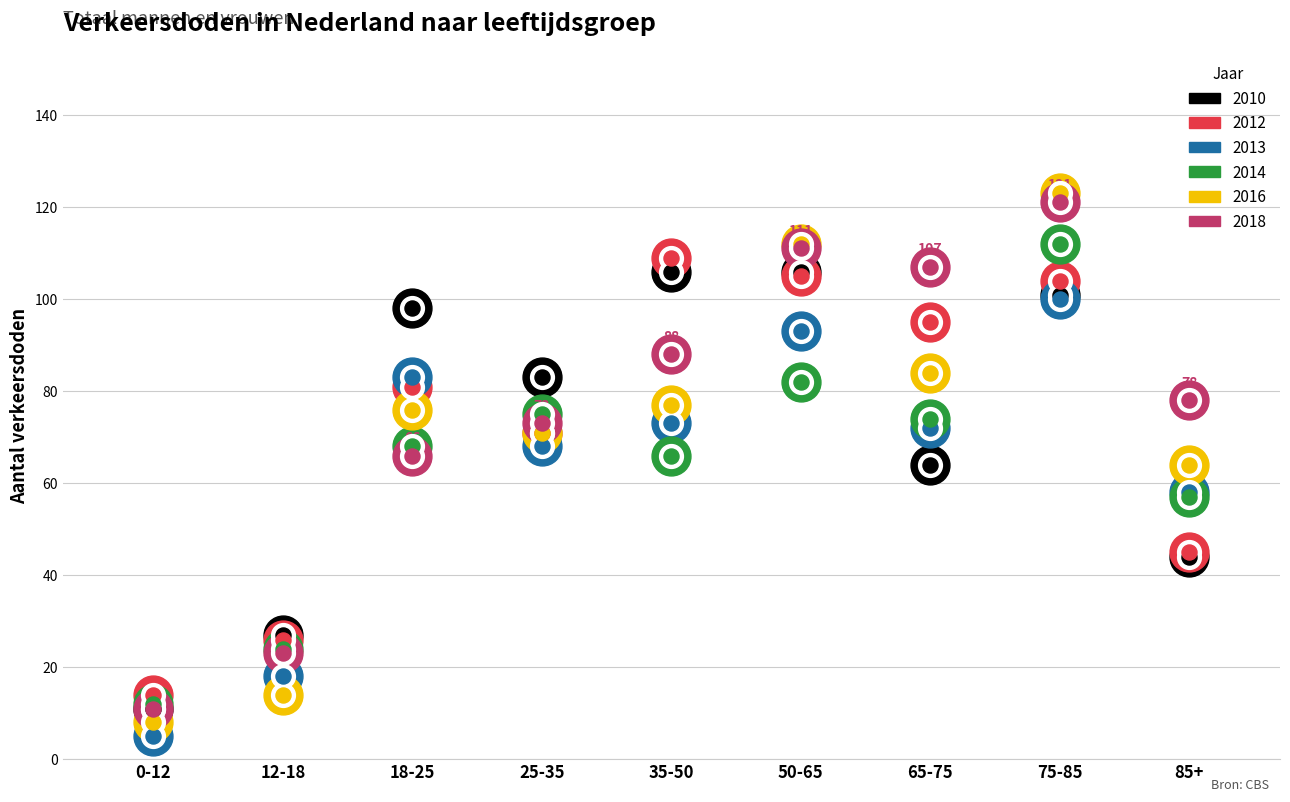

Which series contains the lowest Y value?

2013